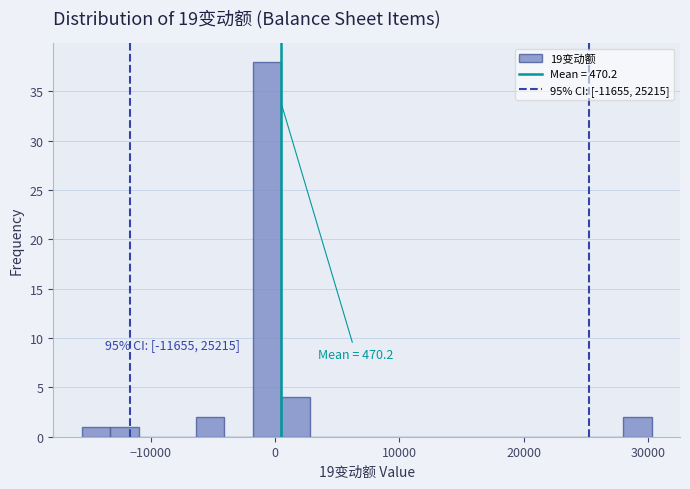

Around what value on the x-axis is the tallest bar? Give the approximate position of its centre, as read against the axis.

-1000